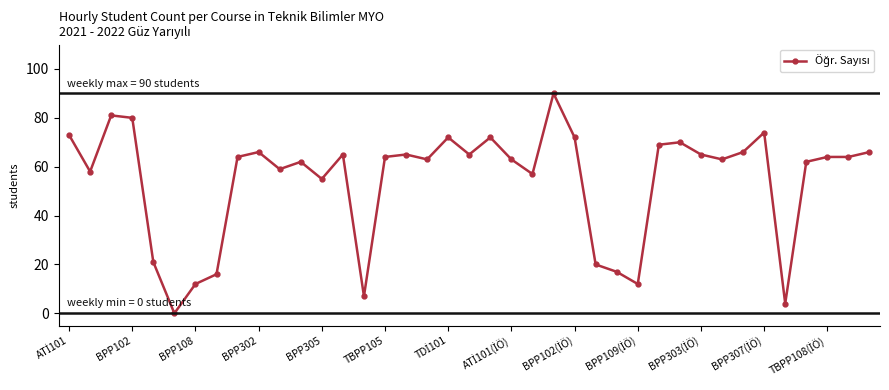

What is the value of the 30th point from the left?

70